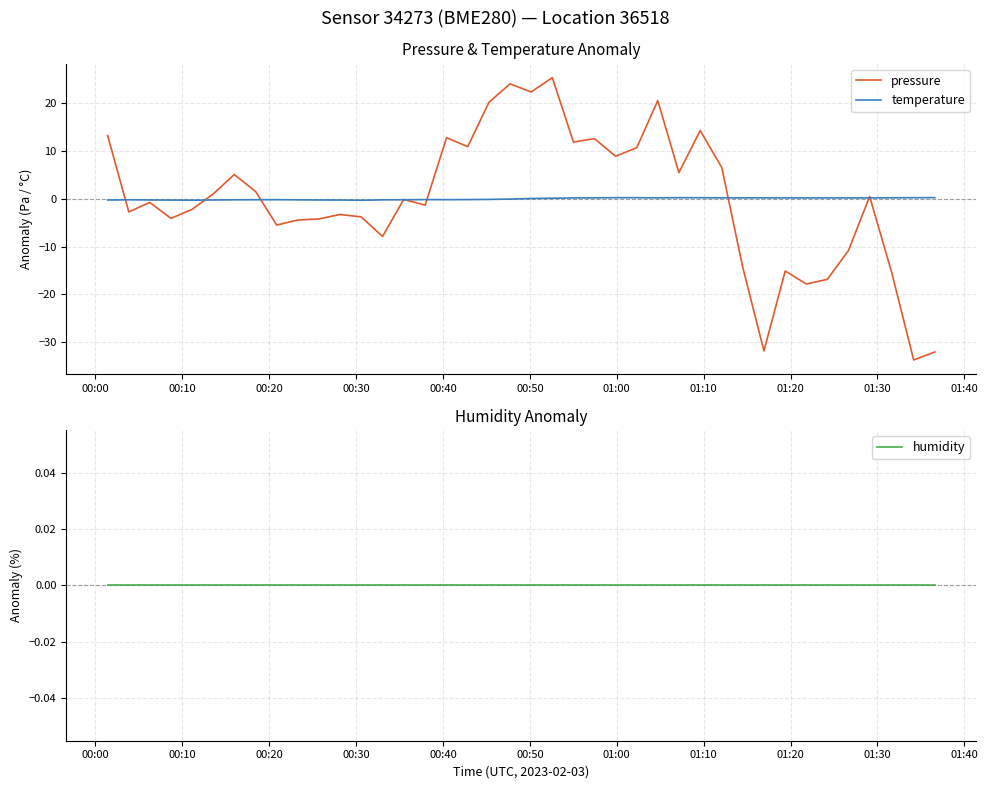

True or false: temperature has more than 2 points higher than both neighbors.

True